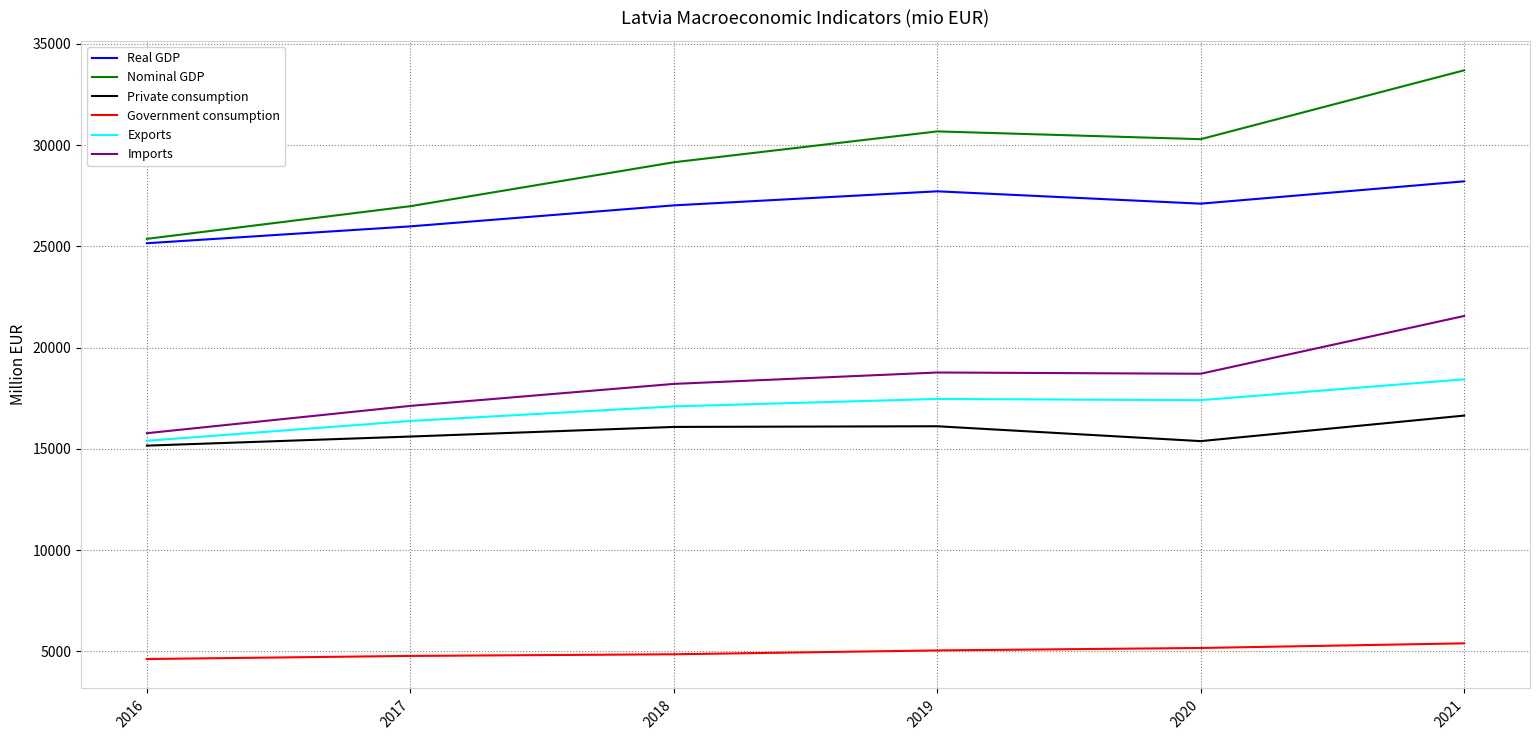

What is the highest value of the Private consumption series?

16641.0